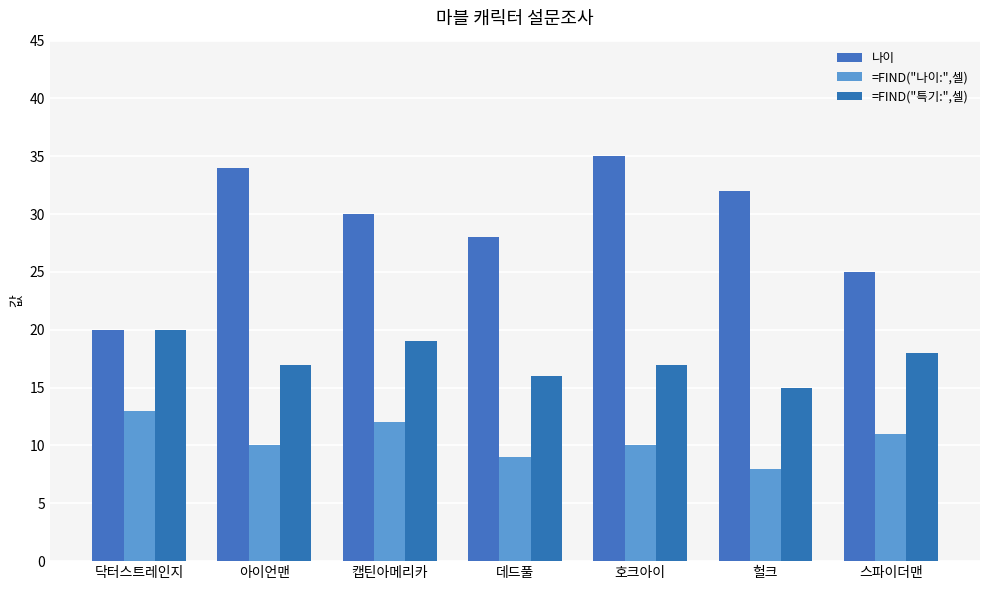

Reading left to right, list all the values displayed in this chart.

나이: 20	34	30	28	35	32	25
=FIND("나이:",셀): 13	10	12	9	10	8	11
=FIND("특기:",셀): 20	17	19	16	17	15	18